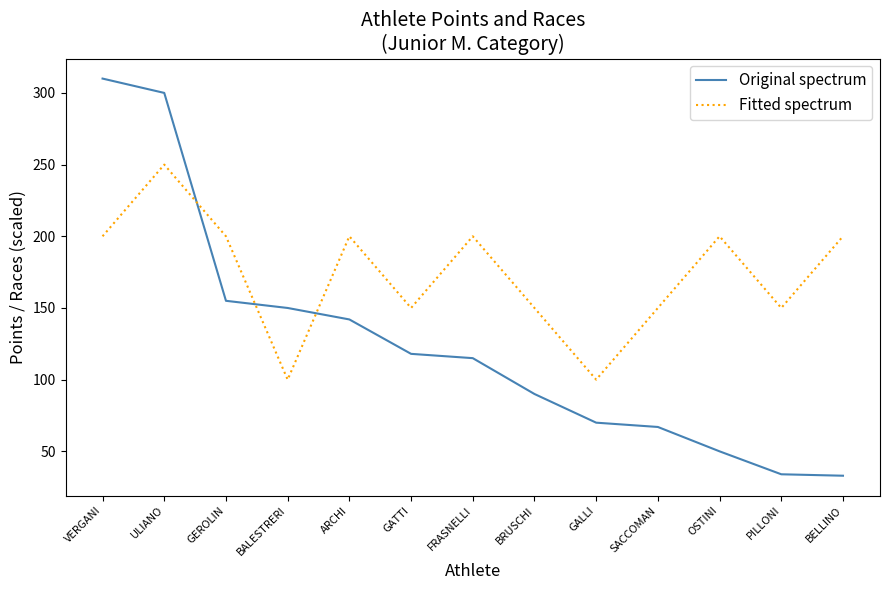

The value of Original spectrum at FRASNELLI is 115. True or false?

True